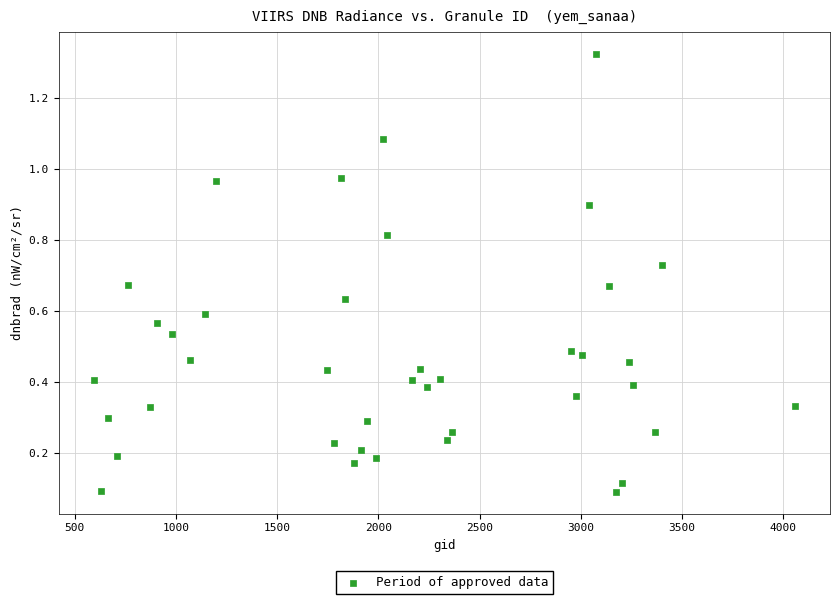

What is the range of Y values (max minus min)?

1.2